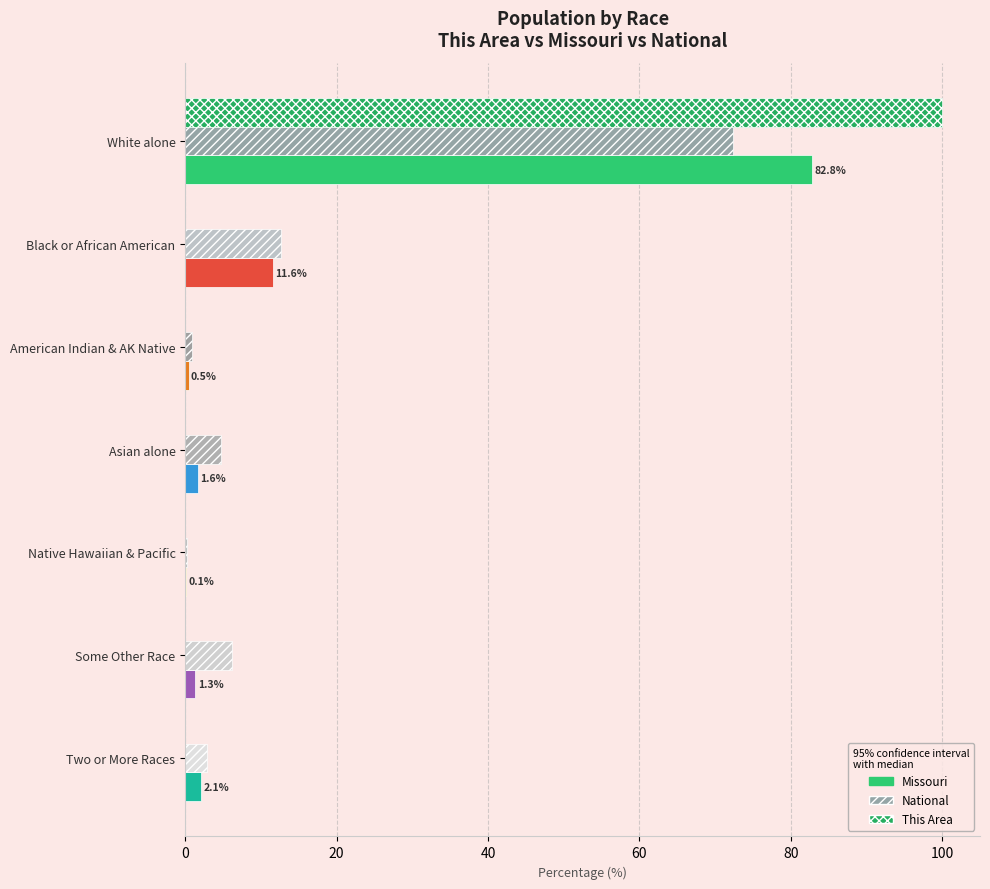

At how many categories does at least one series exceed 74?

1